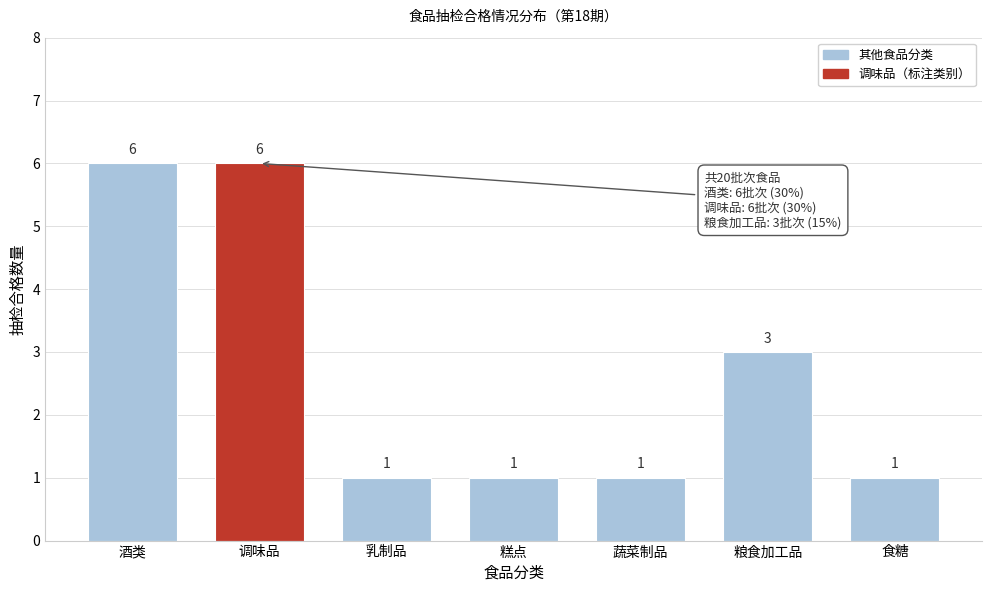

Reading right to left, transcribe all the data shown in this chart.

1	3	1	1	1	6	6